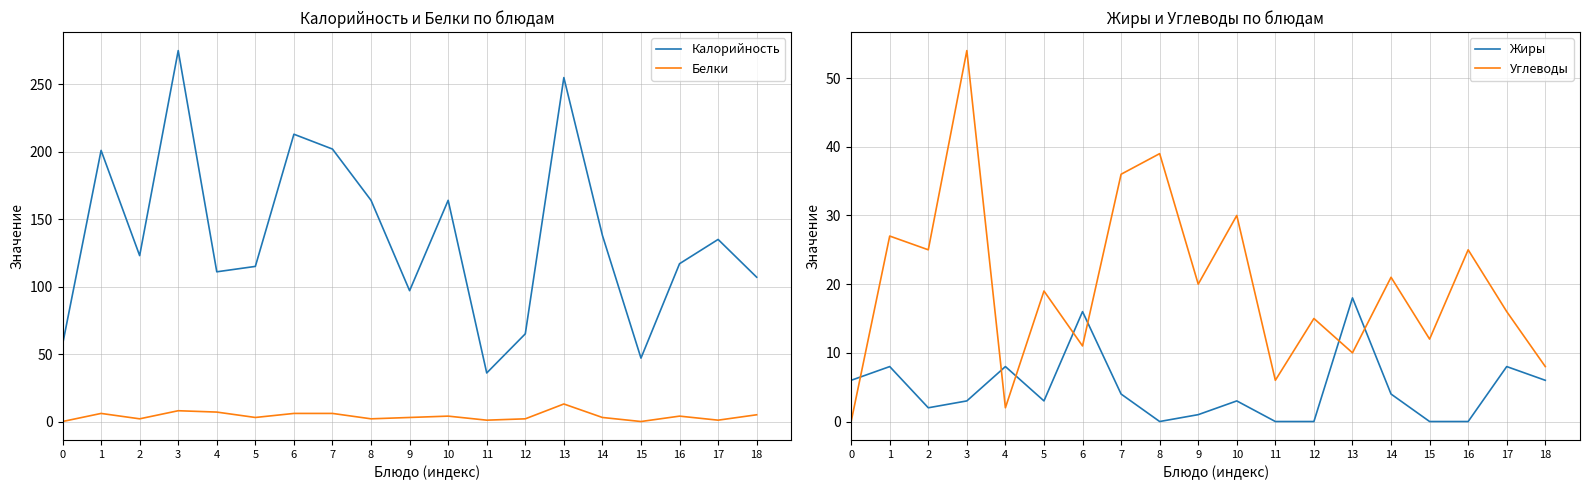

Which series has the largest range (max minus min)?

Калорийность